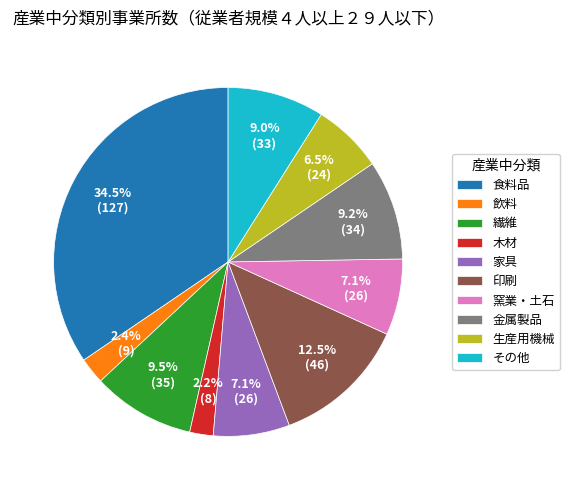

Does その他 represent more than half of the total?

No